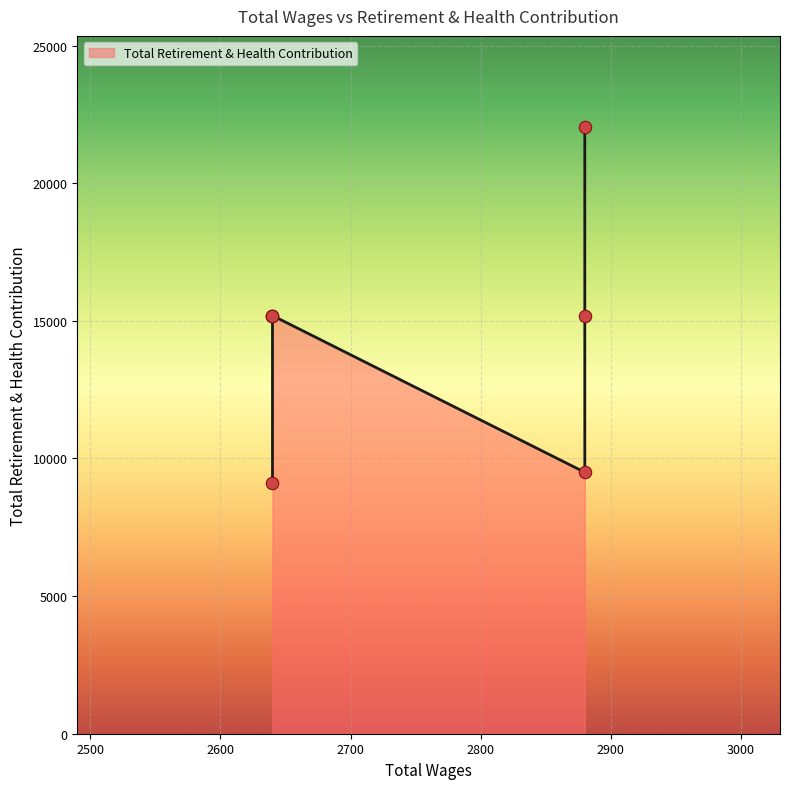

Between 2640.0 and 2640.0, which is larger?

2640.0